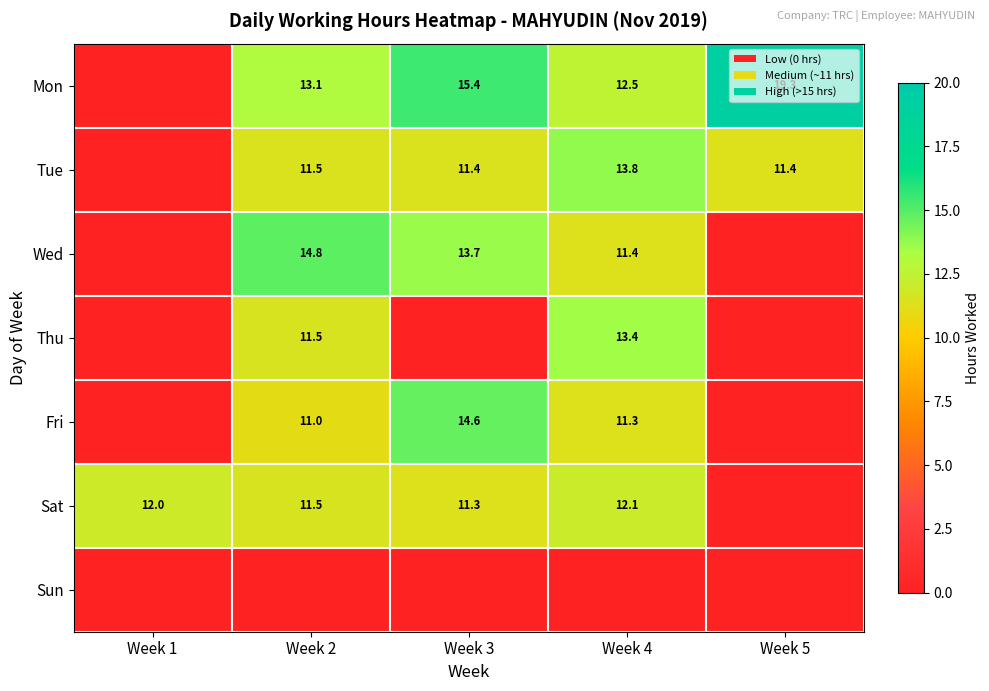

What is the sum of the Sat values at Week 2 and Week 3?

22.8